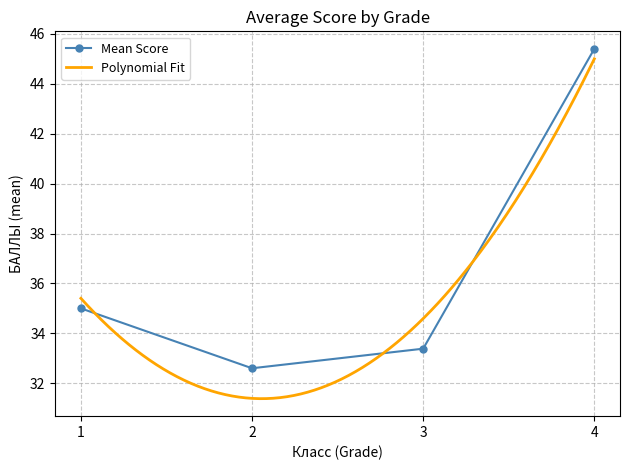

Rank the categories by Mean Score value from lowest to highest.

2, 3, 1, 4